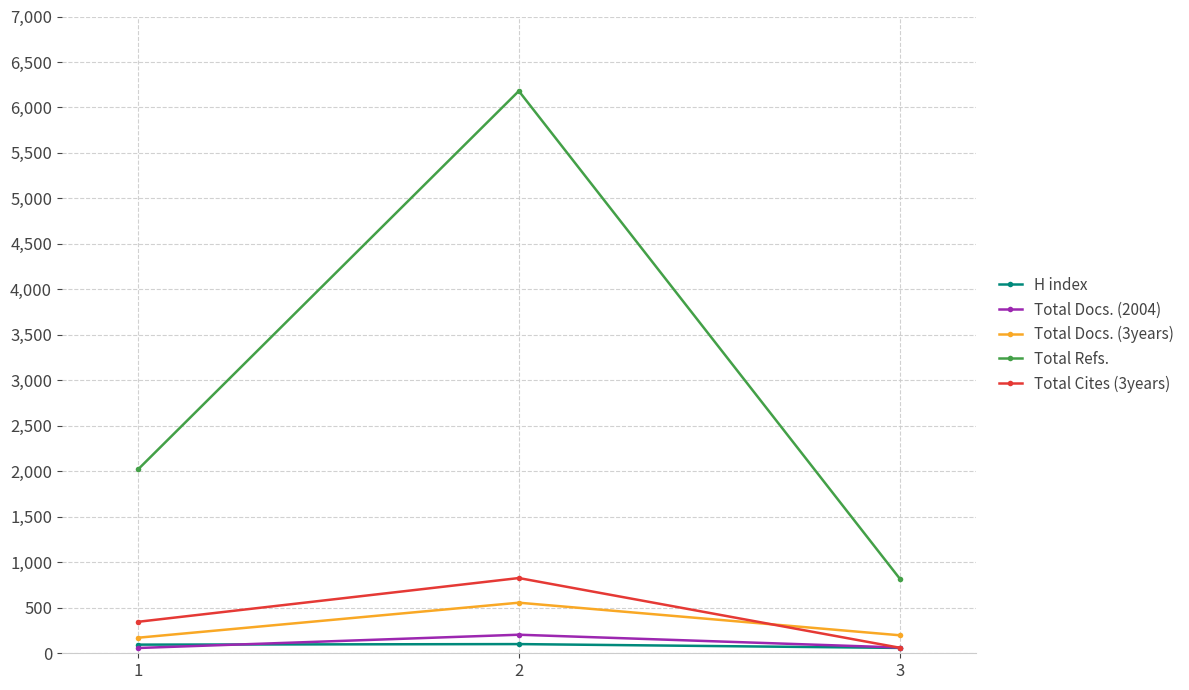

What is the difference between the second highest and minimum values in the Total Cites (3years) series?

285